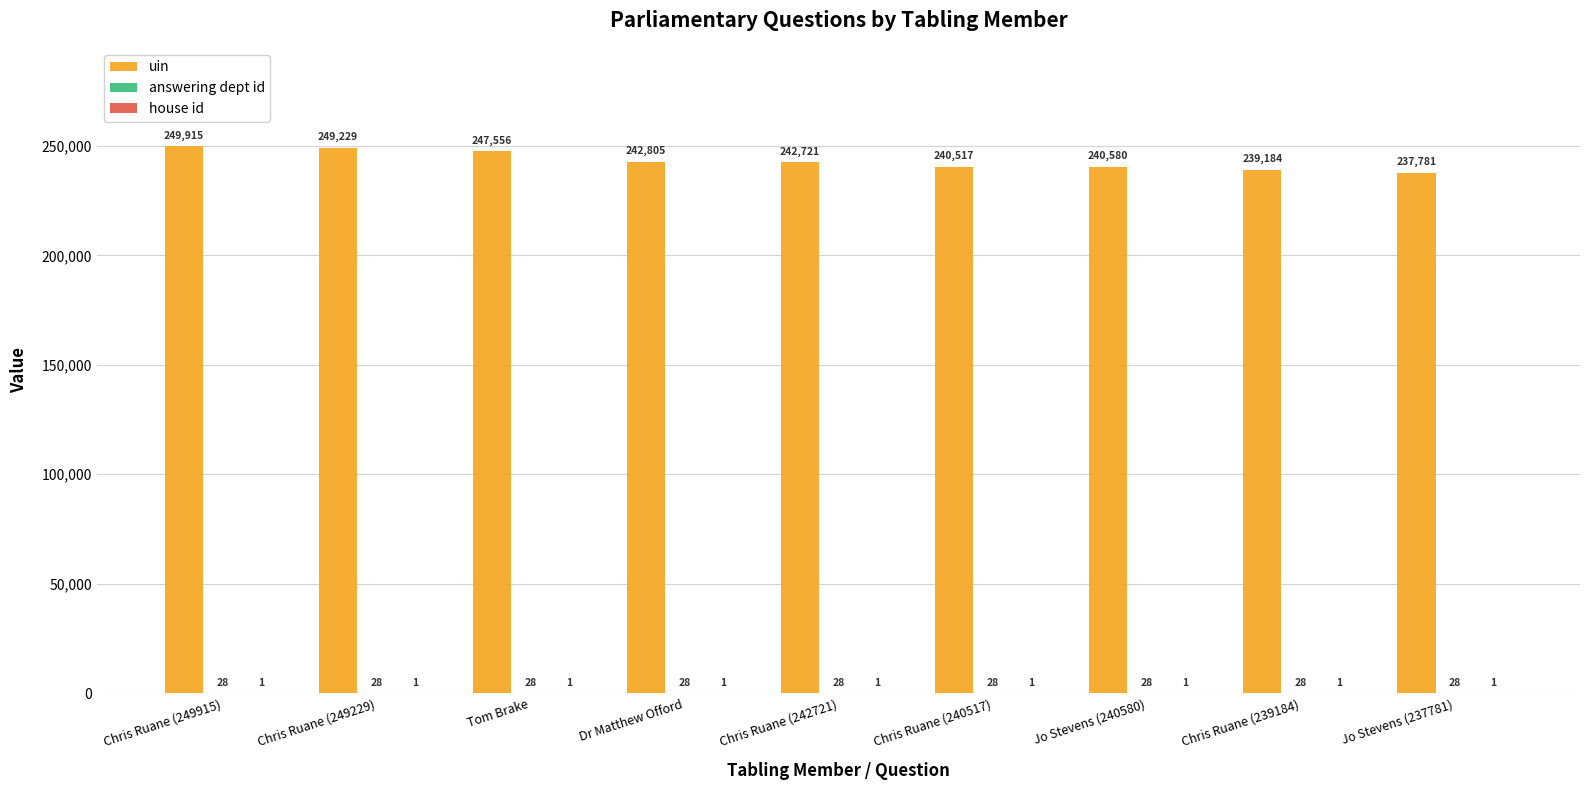

At which category does the chart reach its peak across all series?

Chris Ruane (249915)